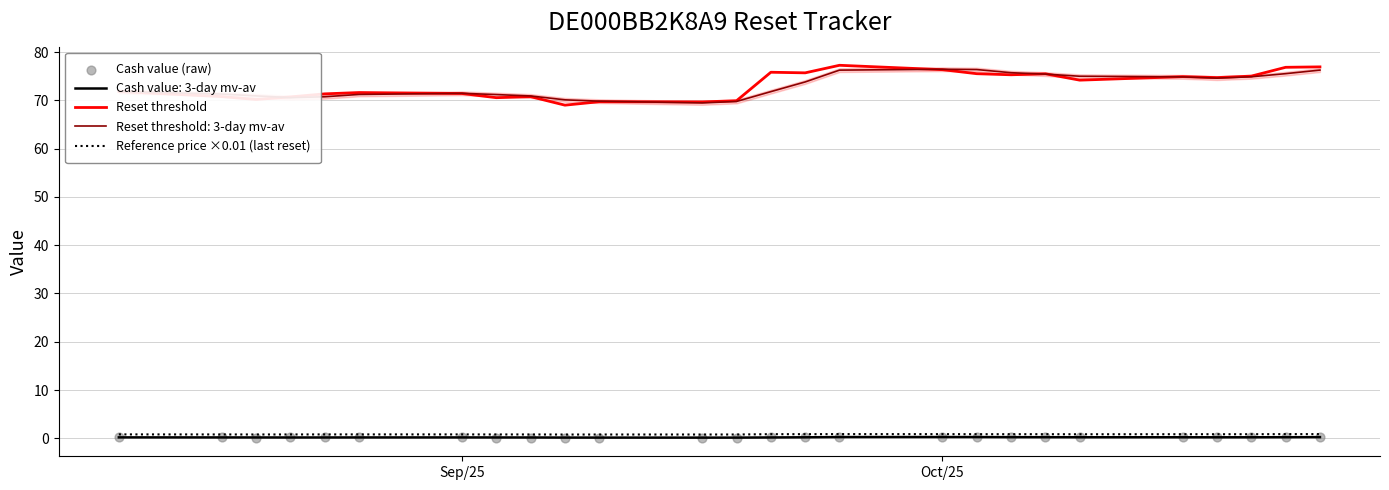

Which series contains the highest Y value?

Reset threshold